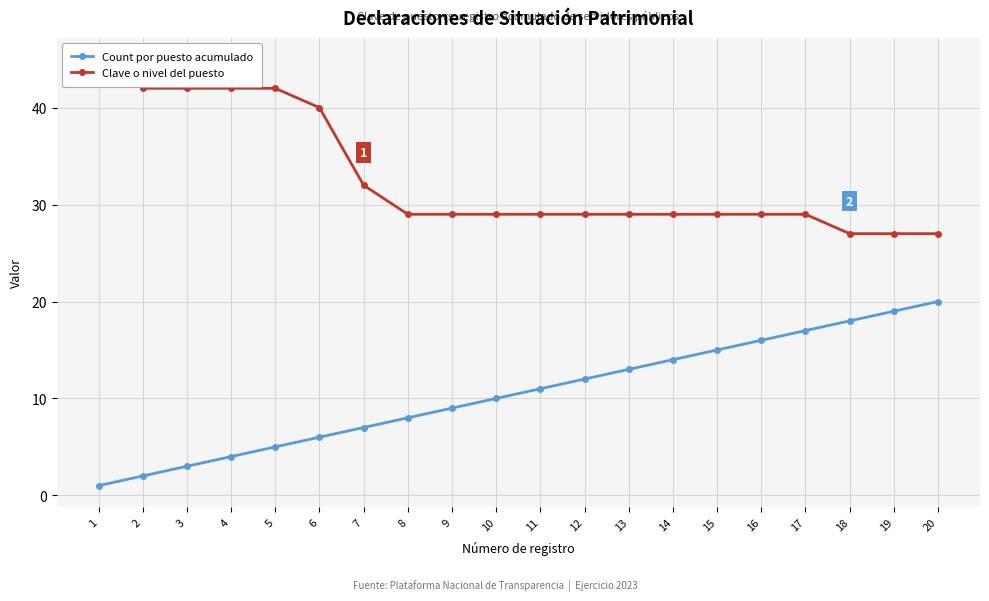

Which has a higher value, 19 or 3?

19